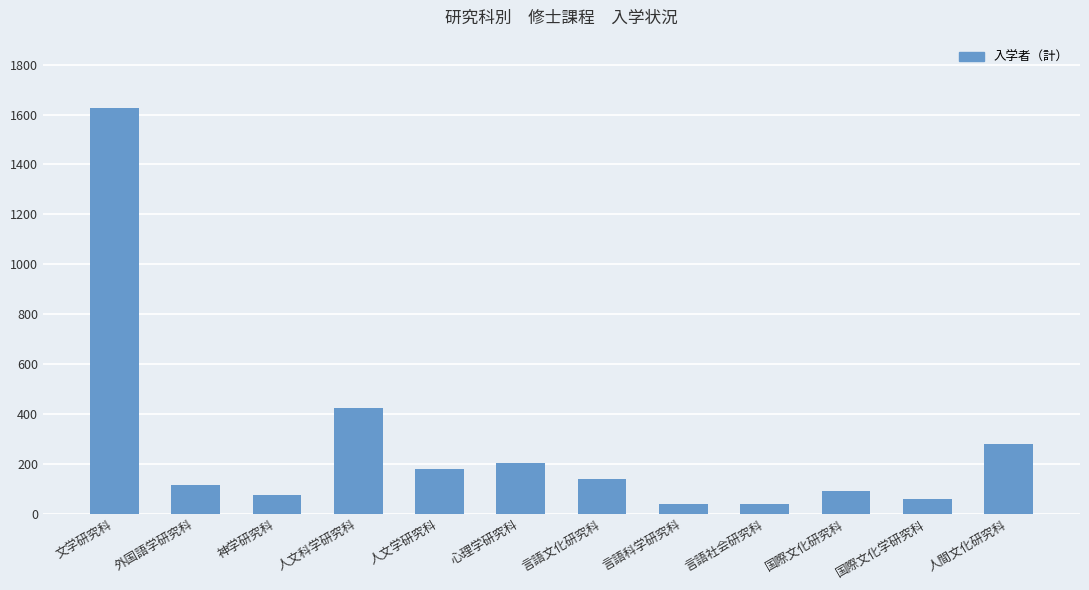

What is the label of the 12th bar from the left?

人間文化研究科